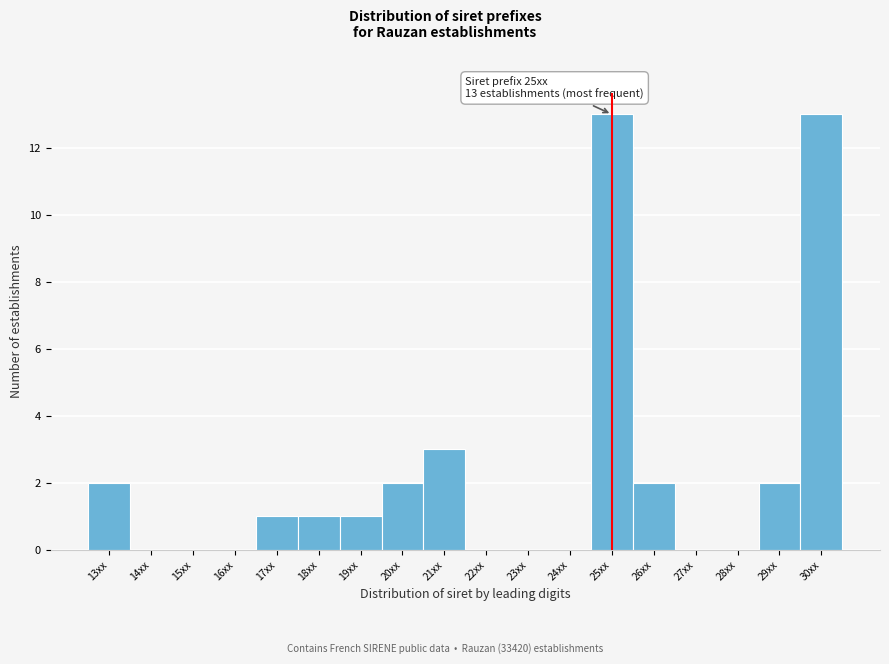

Reading left to right, extract all data points from this chart.

13xx=2	14xx=0	15xx=0	16xx=0	17xx=1	18xx=1	19xx=1	20xx=2	21xx=3	22xx=0	23xx=0	24xx=0	25xx=13	26xx=2	27xx=0	28xx=0	29xx=2	30xx=13